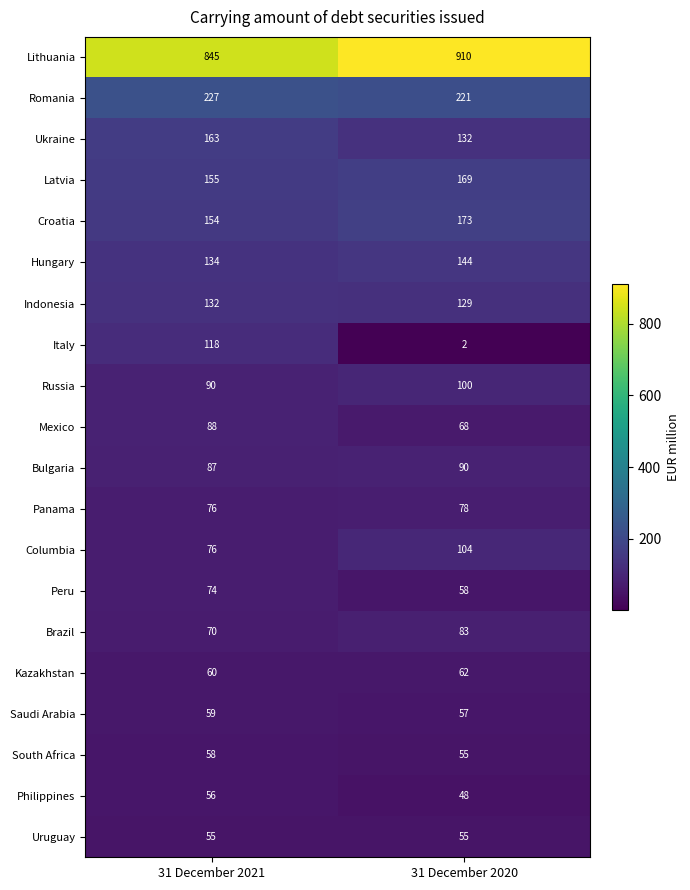

Which label corresponds to the smallest value in the chart?

31 December 2020